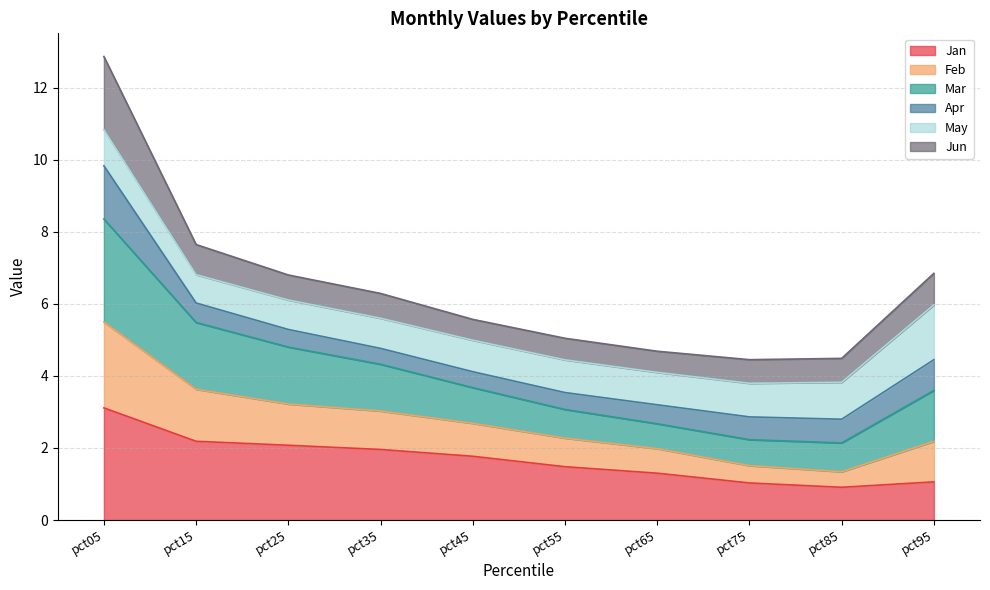

At which category does the chart reach its minimum across all series?

pct85